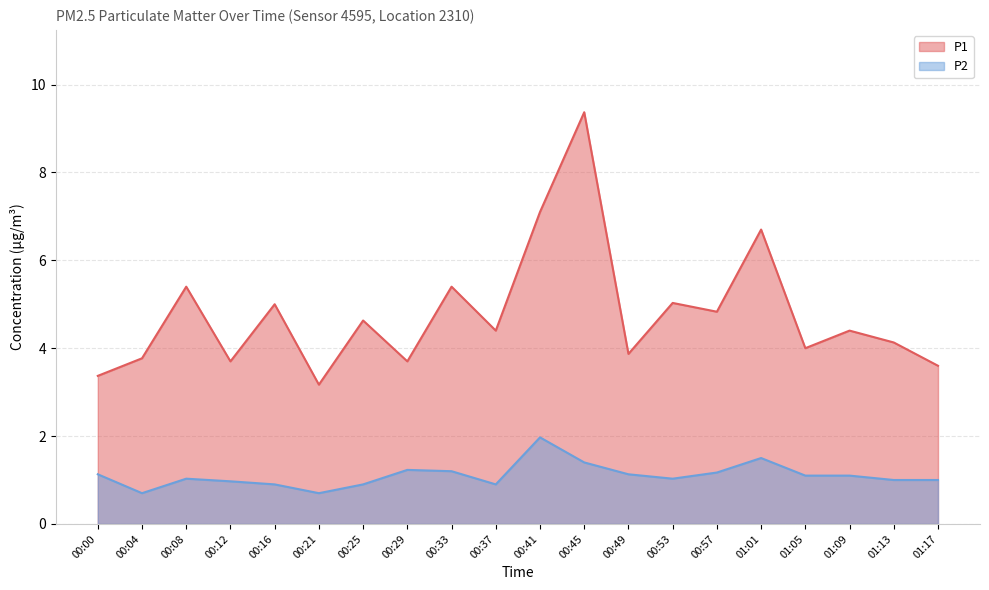

Reading right to left, what are all the values shown in this chart?

P1: 01:17=3.6	01:13=4.1	01:09=4.4	01:05=4.0	01:01=6.7	00:57=4.8	00:53=5.0	00:49=3.9	00:45=9.4	00:41=7.1	00:37=4.4	00:33=5.4	00:29=3.7	00:25=4.6	00:21=3.2	00:16=5.0	00:12=3.7	00:08=5.4	00:04=3.8	00:00=3.4
P2: 01:17=1.0	01:13=1.0	01:09=1.1	01:05=1.1	01:01=1.5	00:57=1.2	00:53=1.0	00:49=1.1	00:45=1.4	00:41=2.0	00:37=0.9	00:33=1.2	00:29=1.2	00:25=0.9	00:21=0.7	00:16=0.9	00:12=1.0	00:08=1.0	00:04=0.7	00:00=1.1